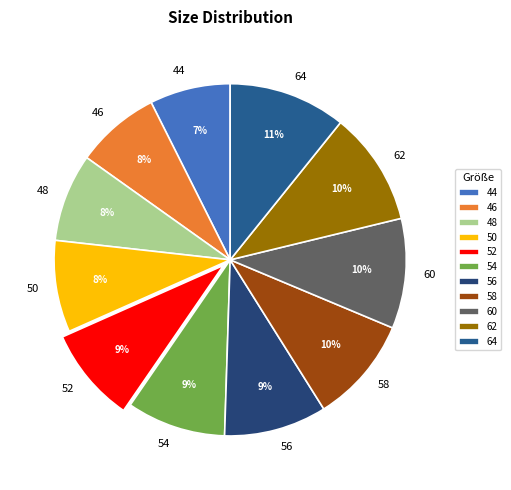

Do 62 and 52 together represent more than half of the pie?

No